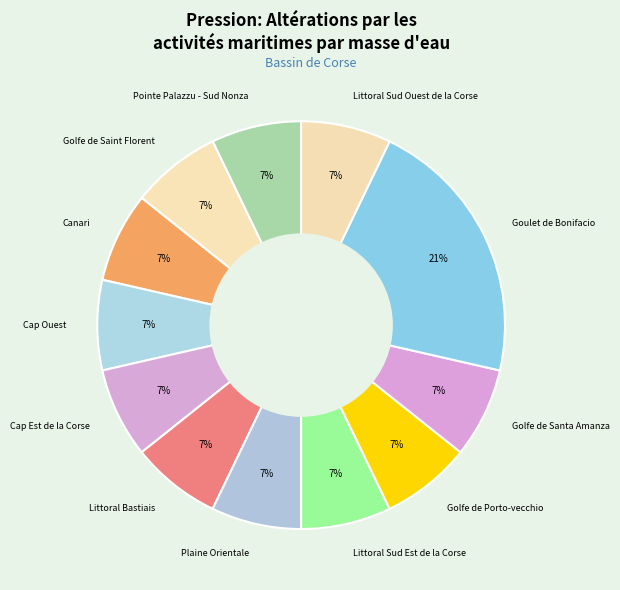

To the nearest percent, what is the difference between the largest and smallest slice percentages?

14%